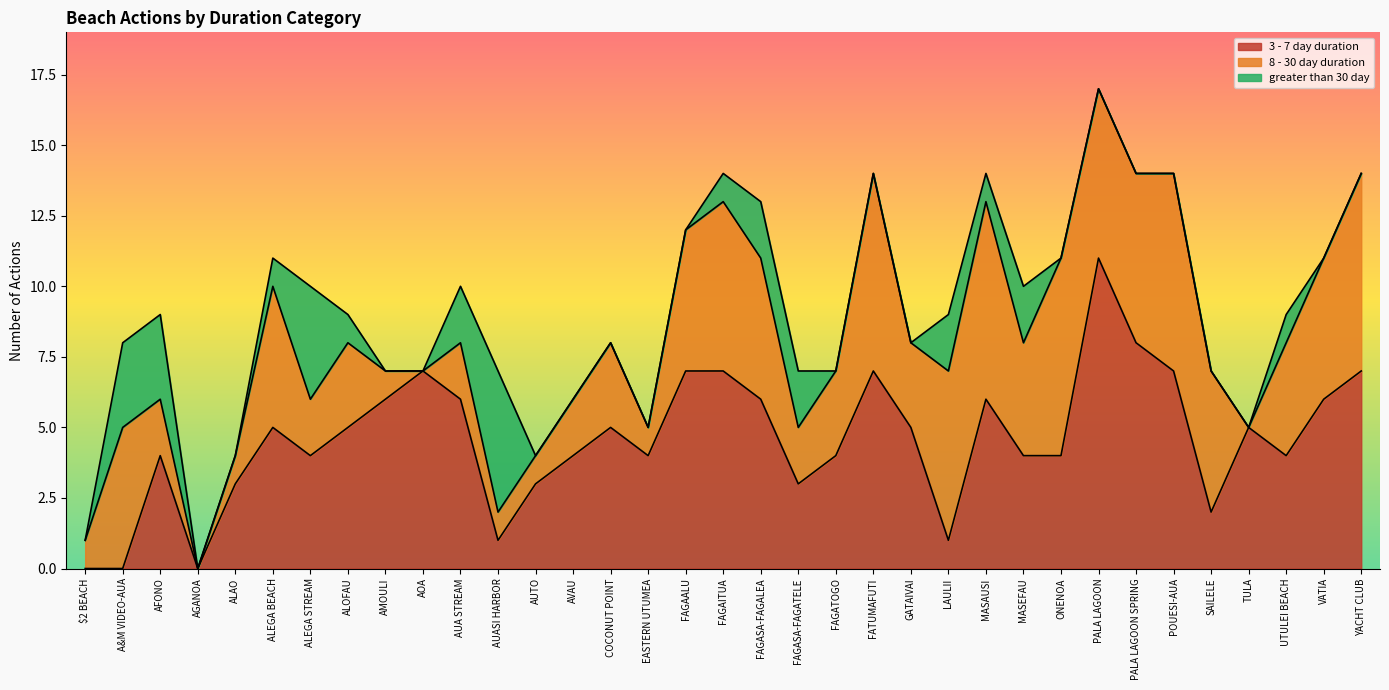

Where do greater than 30 day and 3 - 7 day duration first cross each other?

A&M VIDEO-AUA and AFONO